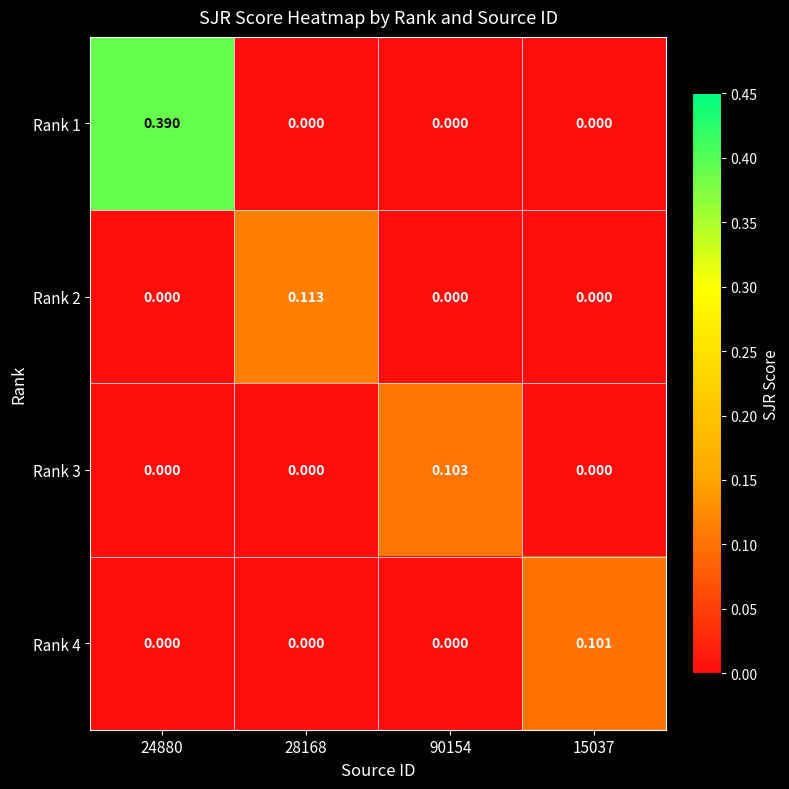

At 90154, list the series in order from largest to smallest.

Rank 3, Rank 1, Rank 2, Rank 4